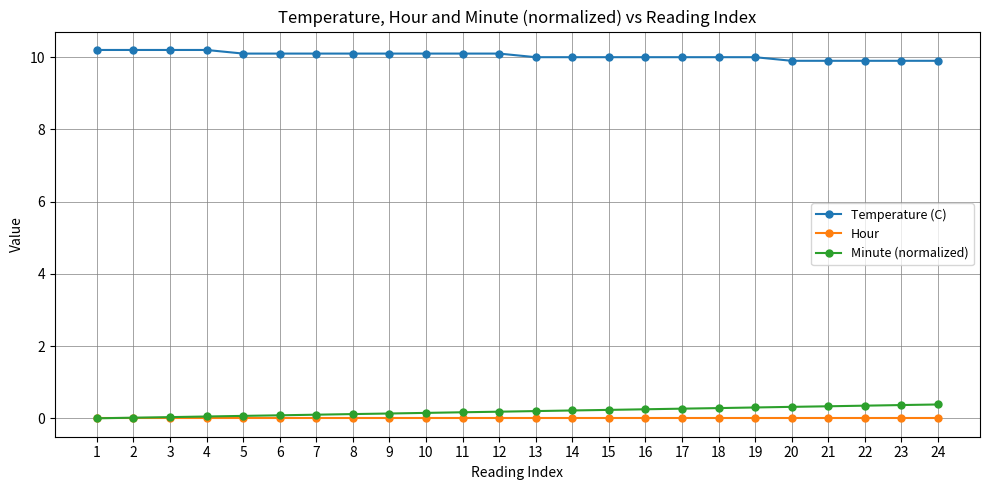

The Hour series shows 0.0 at 5. True or false?

True